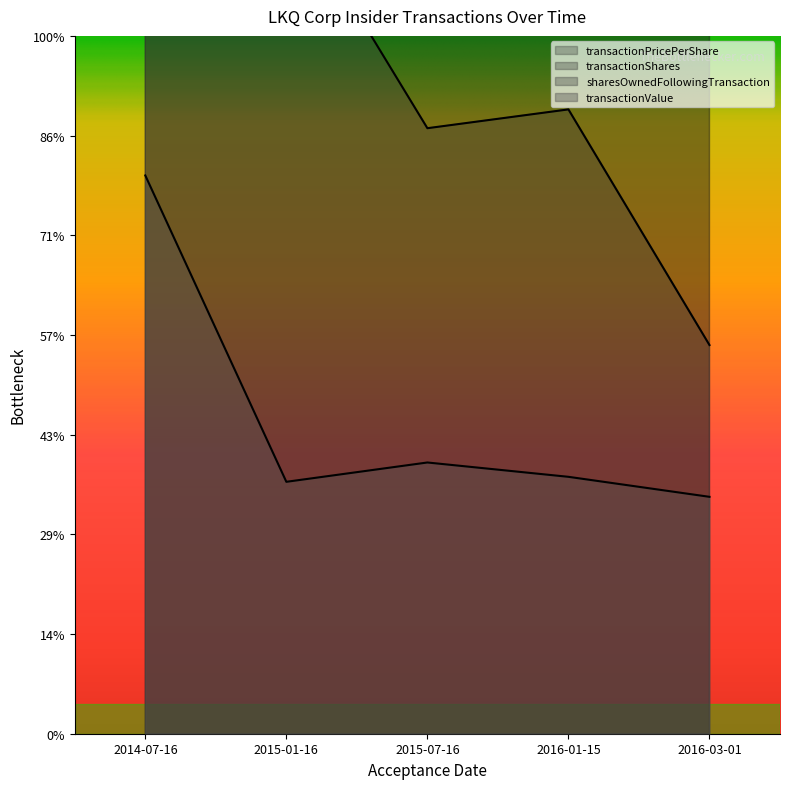

How many lines are shown in the chart?

4